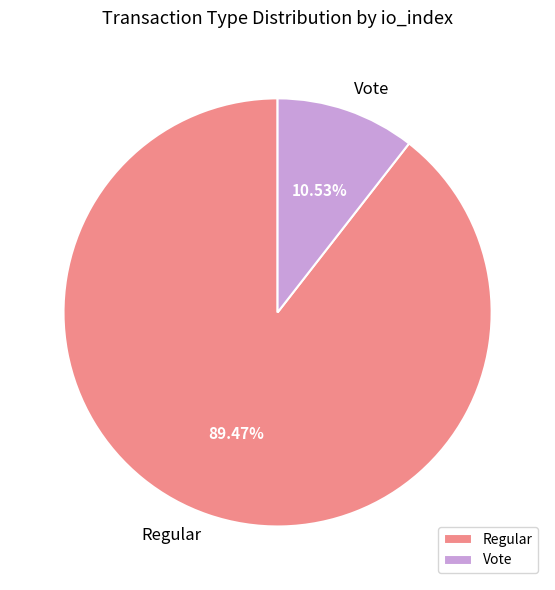

What is the smallest slice in the pie chart?

Vote